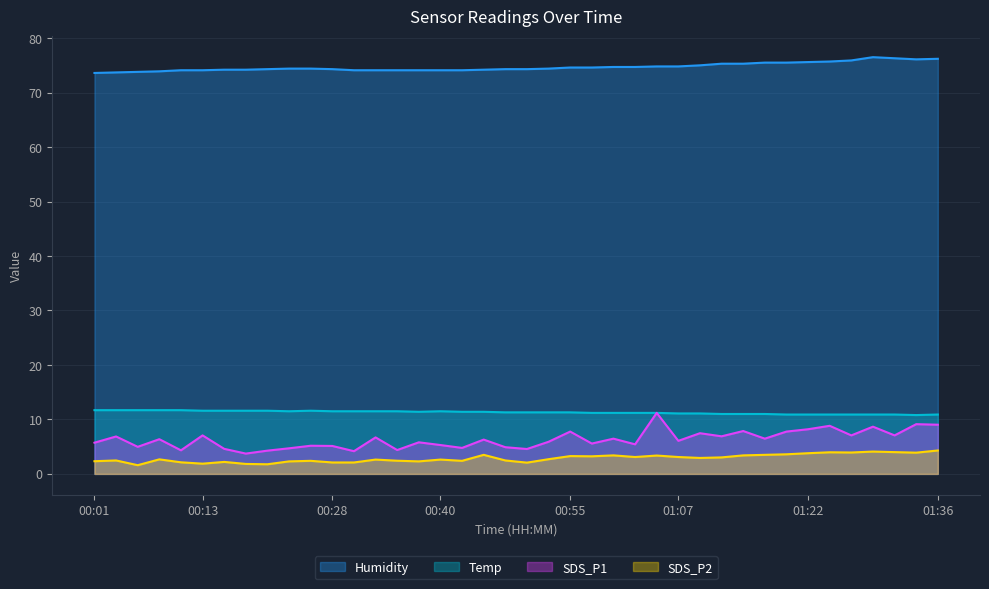

What value does the SDS_P2 series have at 01:12?

3.0